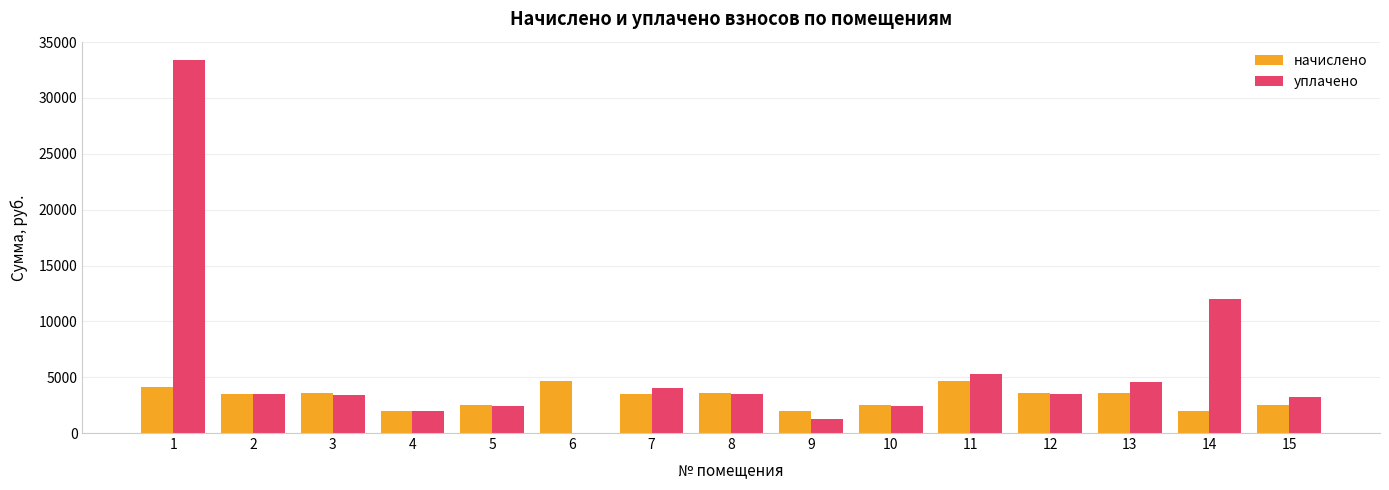

Between 7 and 9, which series saw the biggest shift?

уплачено